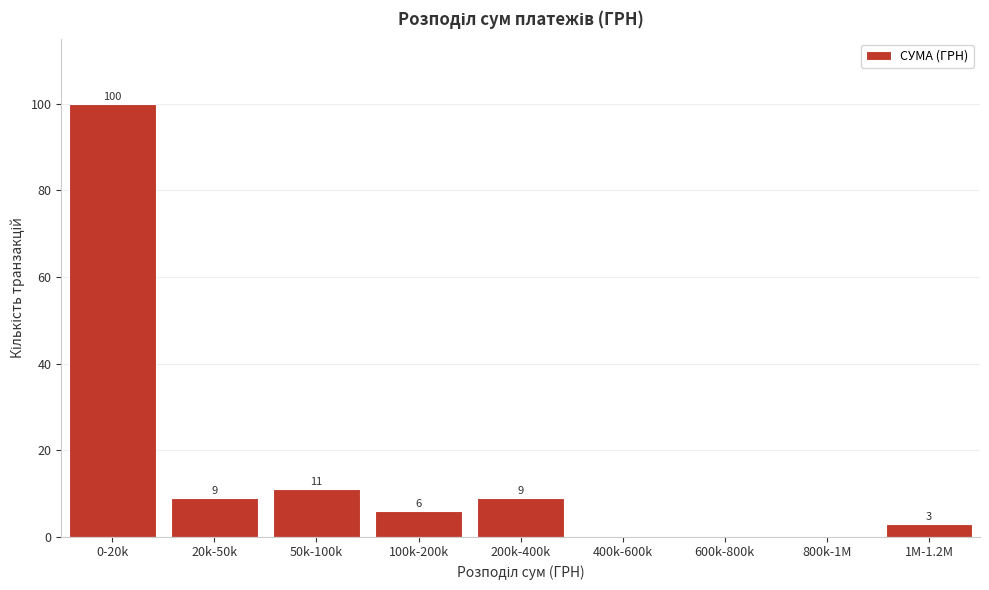

Reading right to left, list all the values displayed in this chart.

1M-1.2M=3	800k-1M=0	600k-800k=0	400k-600k=0	200k-400k=9	100k-200k=6	50k-100k=11	20k-50k=9	0-20k=100